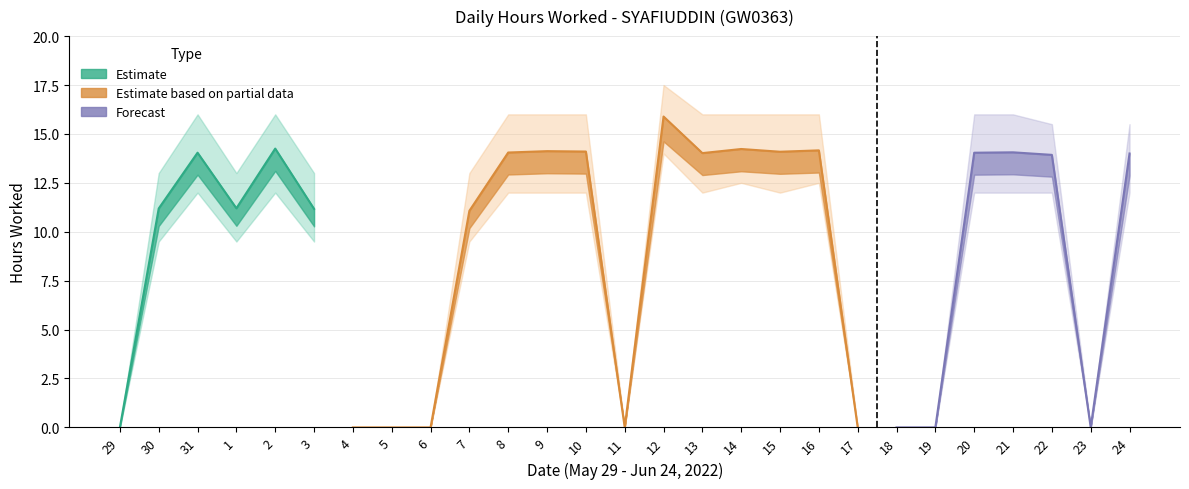

What is the average value of the Hours Worked series?

9.0